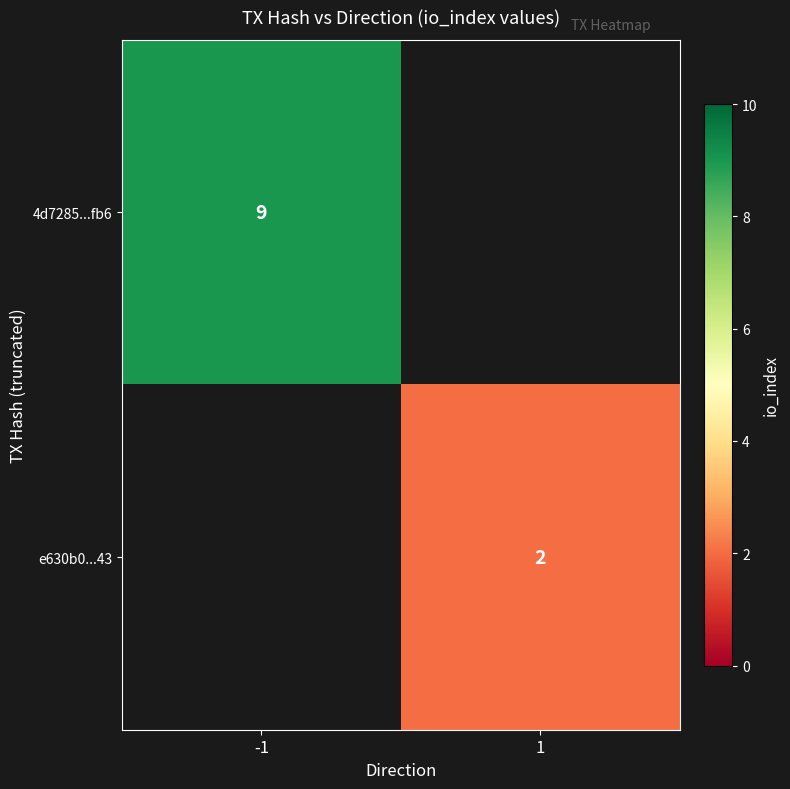

Which has a higher value, -1 or 1?

-1